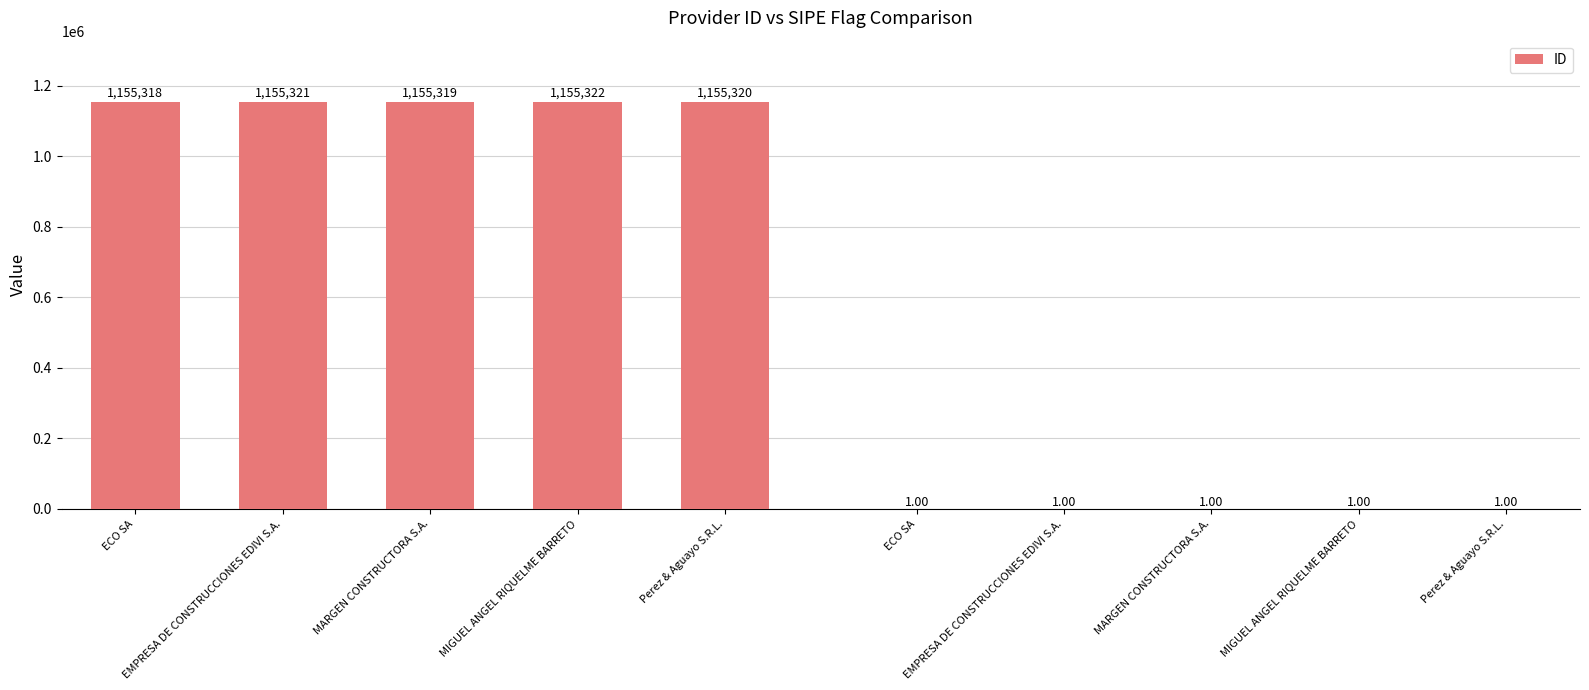

What is the sum of the values at MARGEN CONSTRUCTORA S.A. and EMPRESA DE CONSTRUCCIONES EDIVI S.A.?

2310640